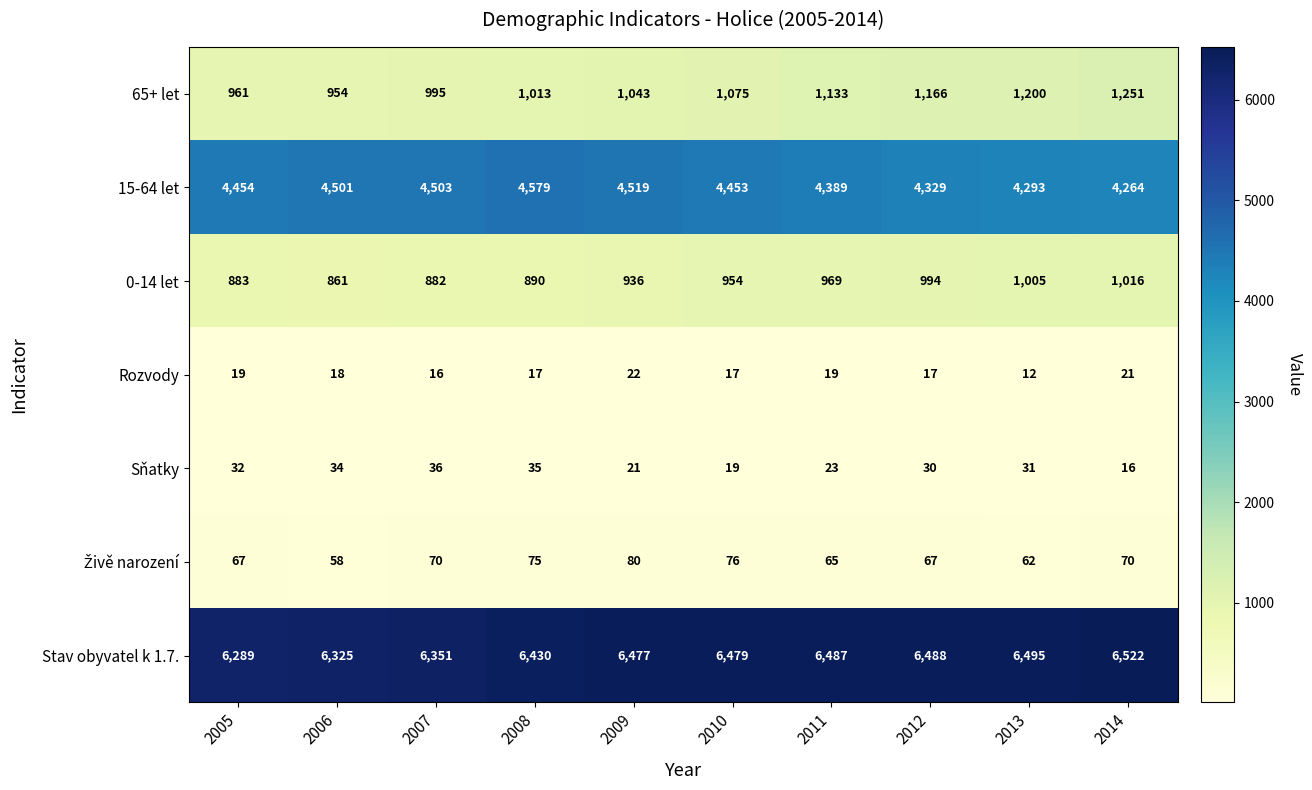

What is the spread (max minus min) of values at 2010?

6462